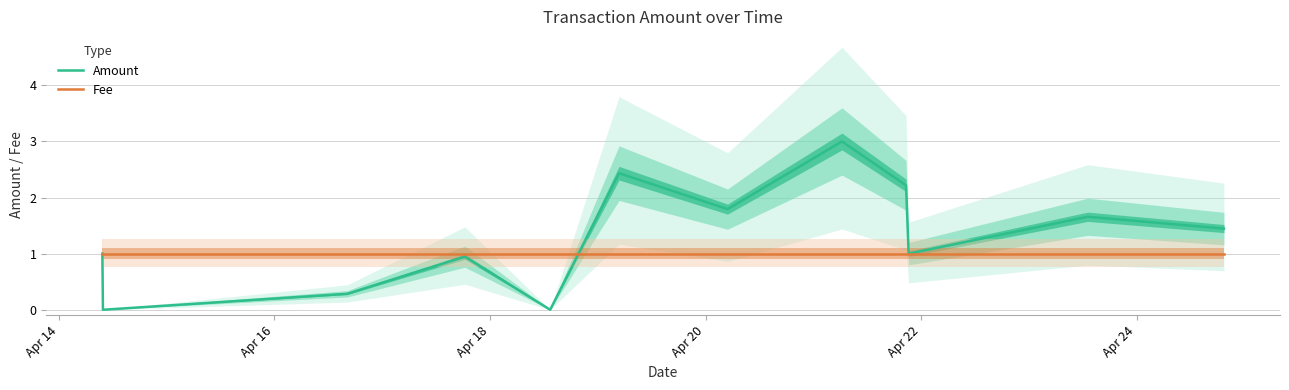

Which series ends up on top after the final intersection of Amount and Fee?

Amount